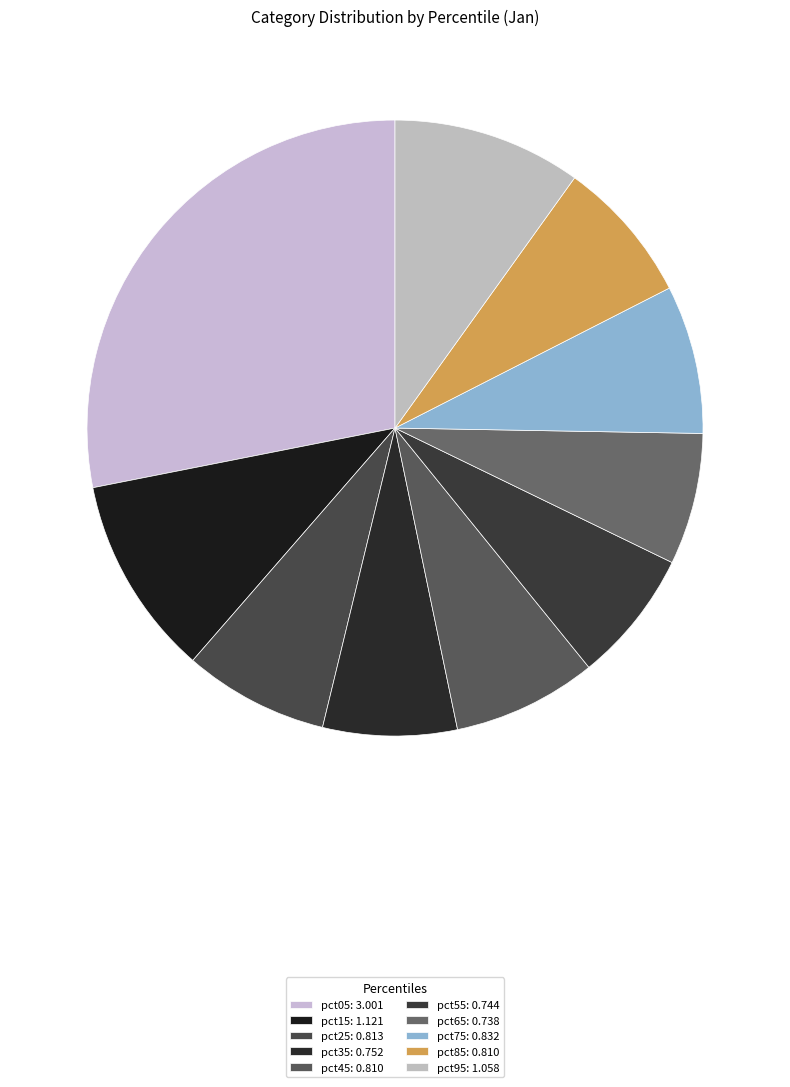

Does pct55 represent more than half of the total?

No